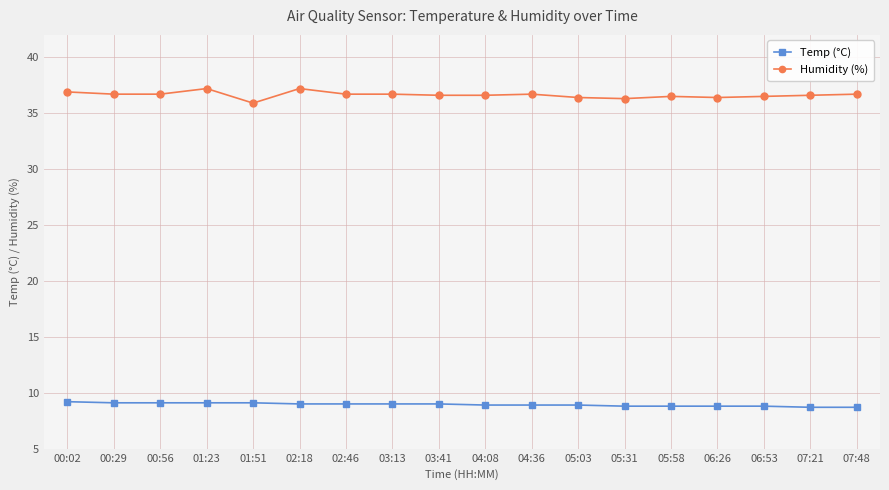

What is the average value of the Humidity (%) series?

36.6